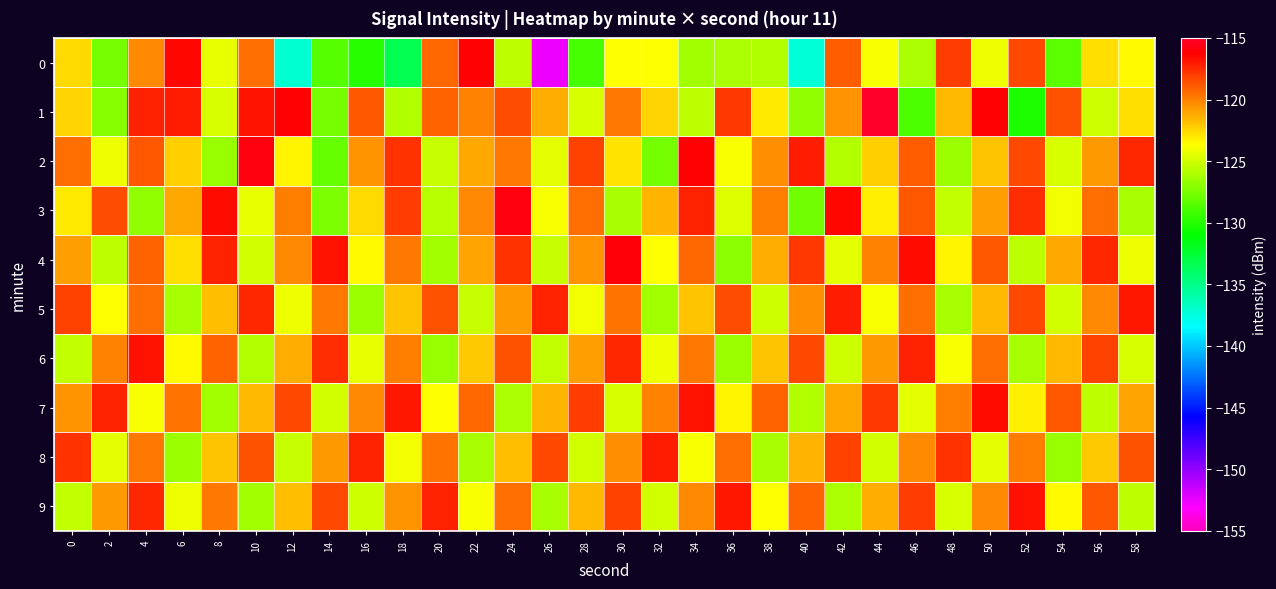

Where is 0 nearest to the value -134?

18